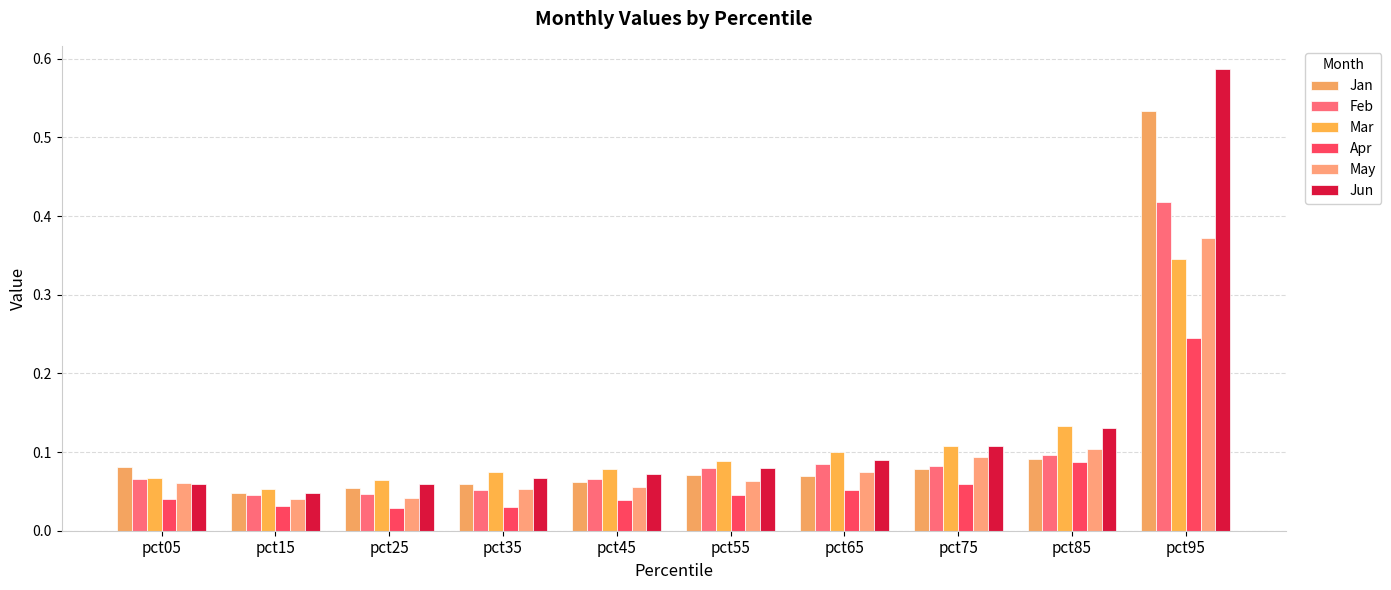

The value of Jun at pct85 is 0.2. True or false?

False